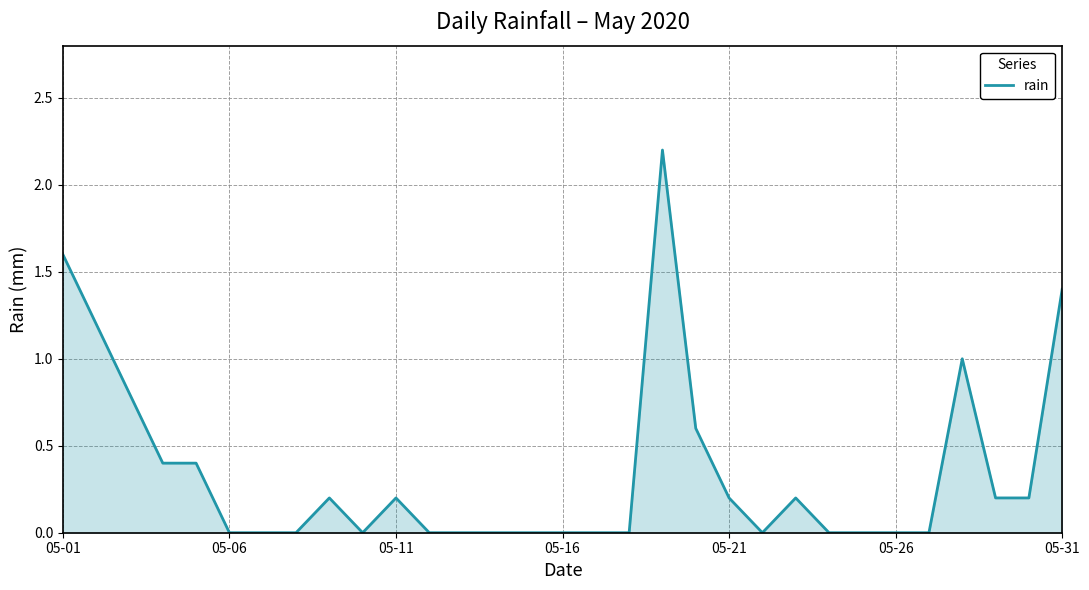

What is the greatest value displayed?

2.2